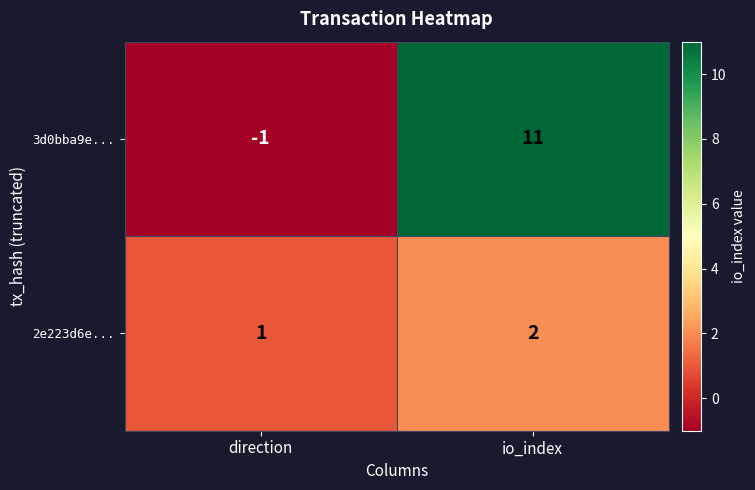

How many categories are shown in the chart?

2